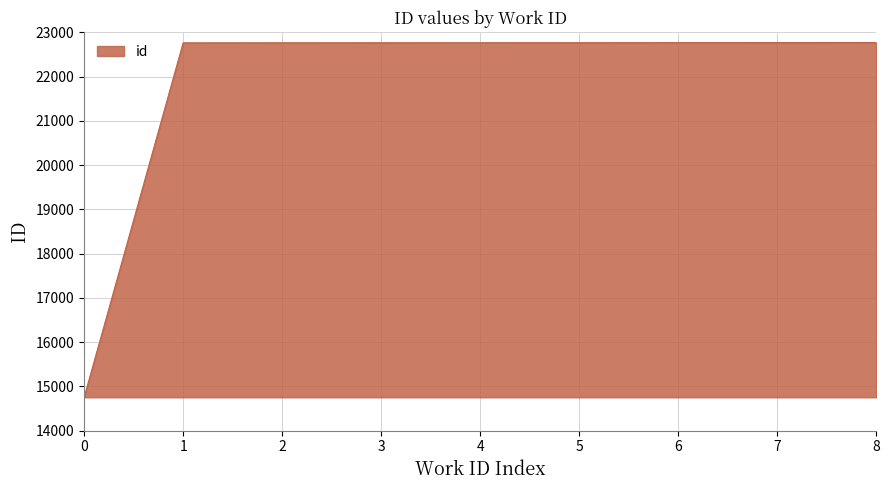

Count the number of data series in this chart.

1